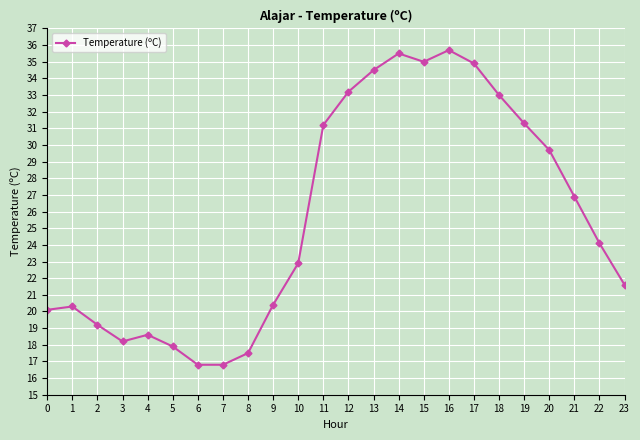

Between 8 and 5, which is larger?

5